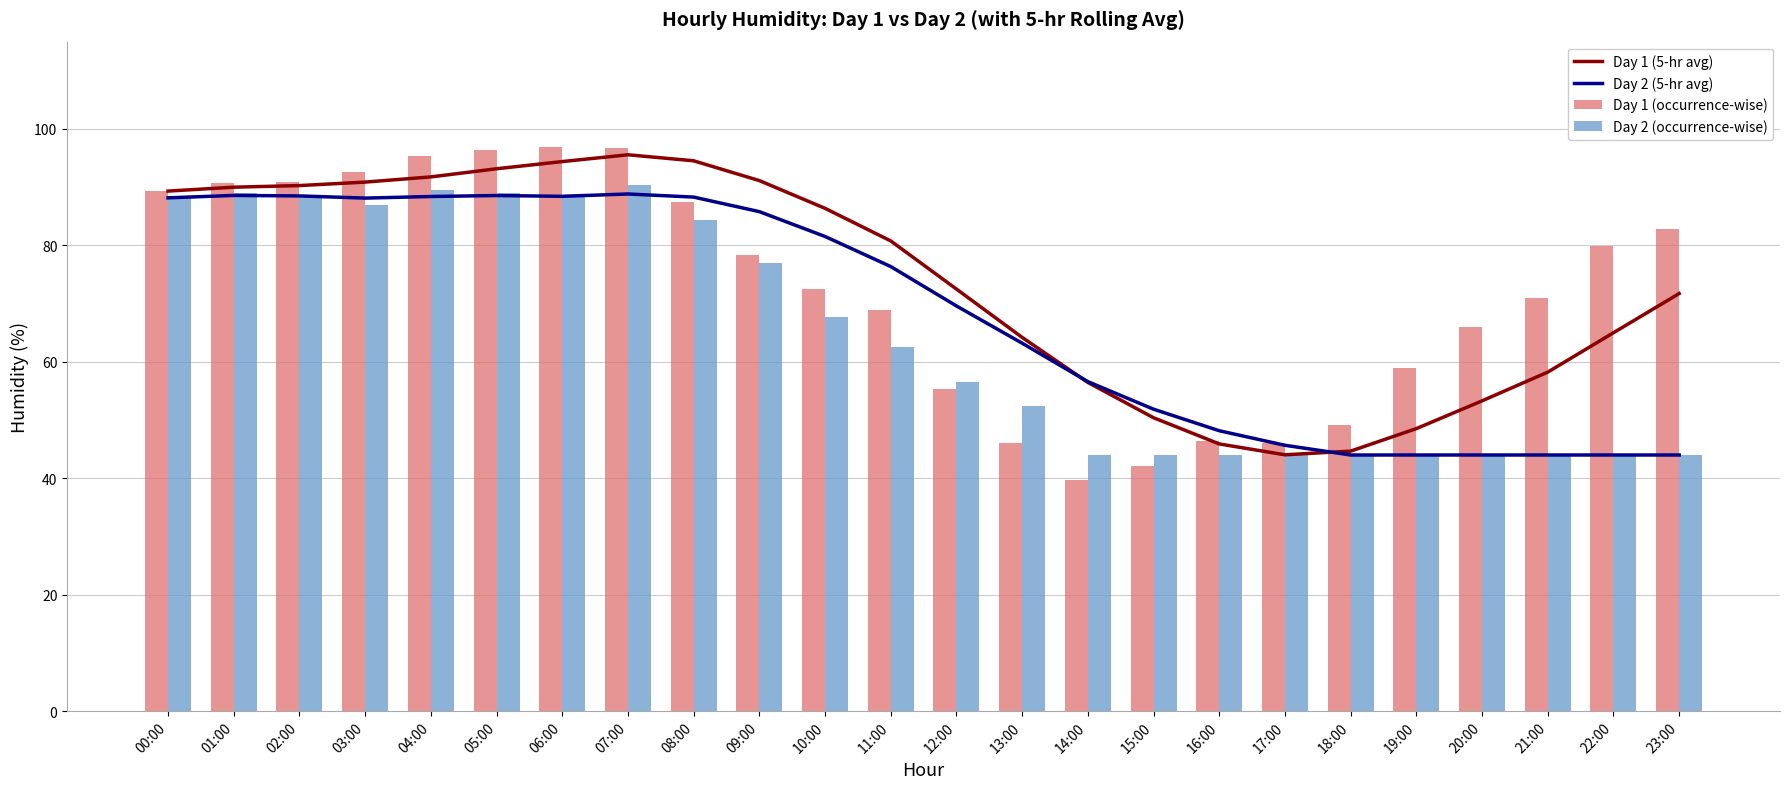

What is the spread (max minus min) of values at 20:00?

22.0